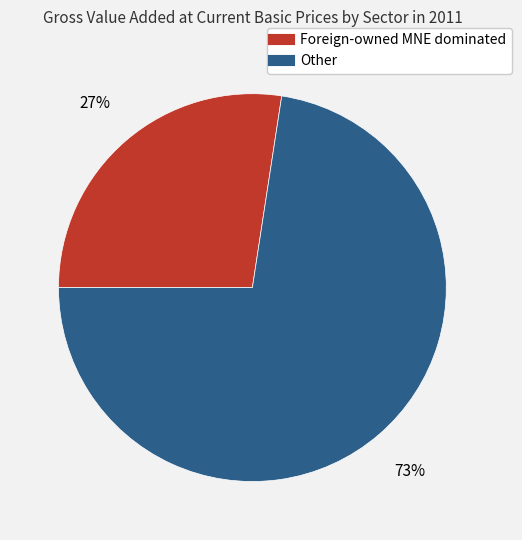

Which category has the biggest portion of the pie?

Other